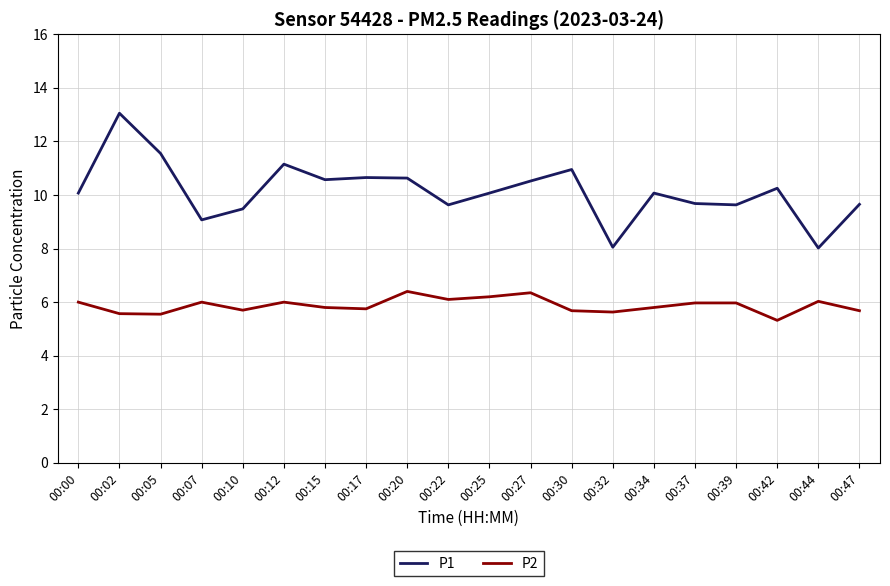

True or false: P2 and P1 cross at least once.

False